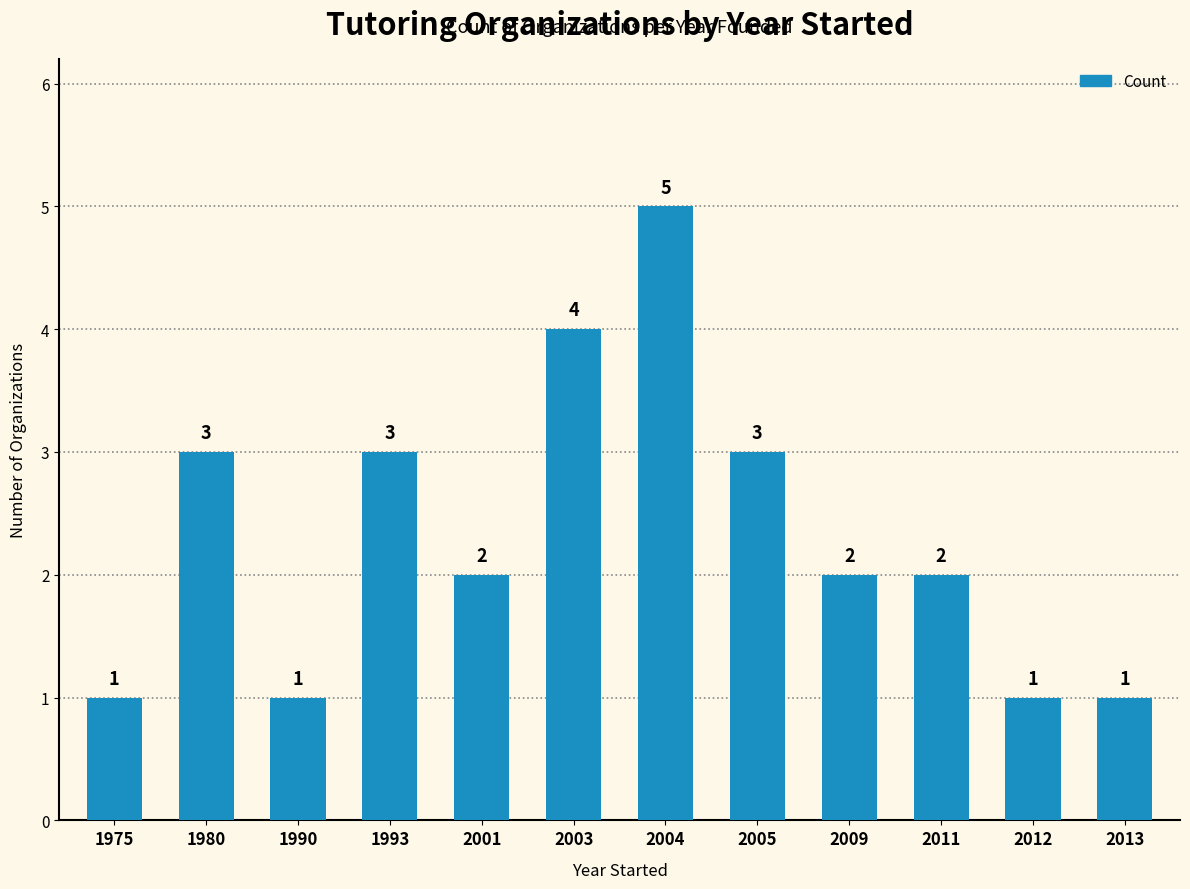

Which label corresponds to the largest value in the chart?

2004